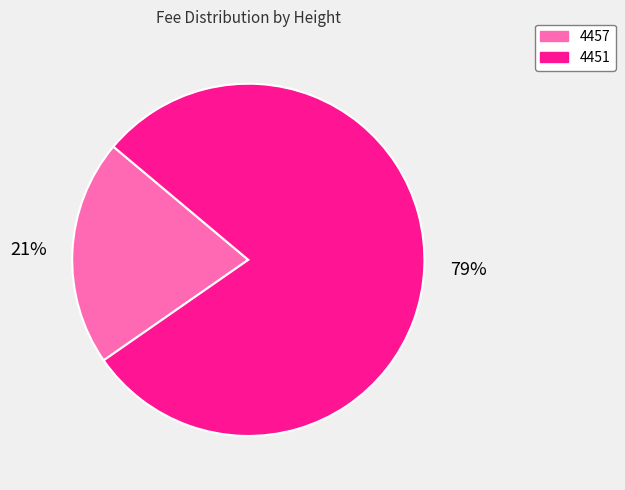

Is there a majority slice in this chart?

Yes